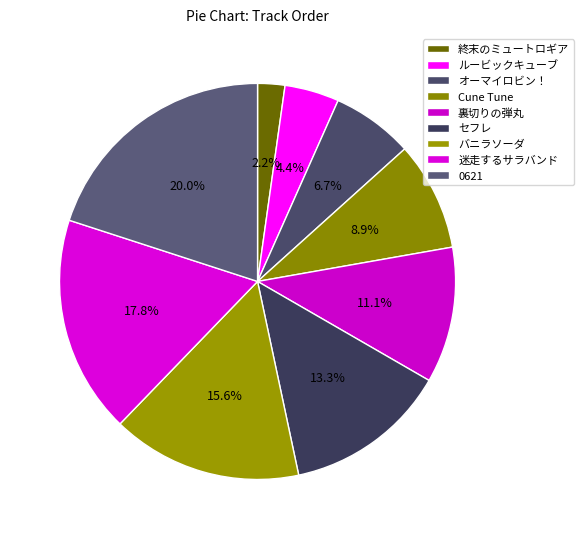

How many segments does this pie chart have?

9